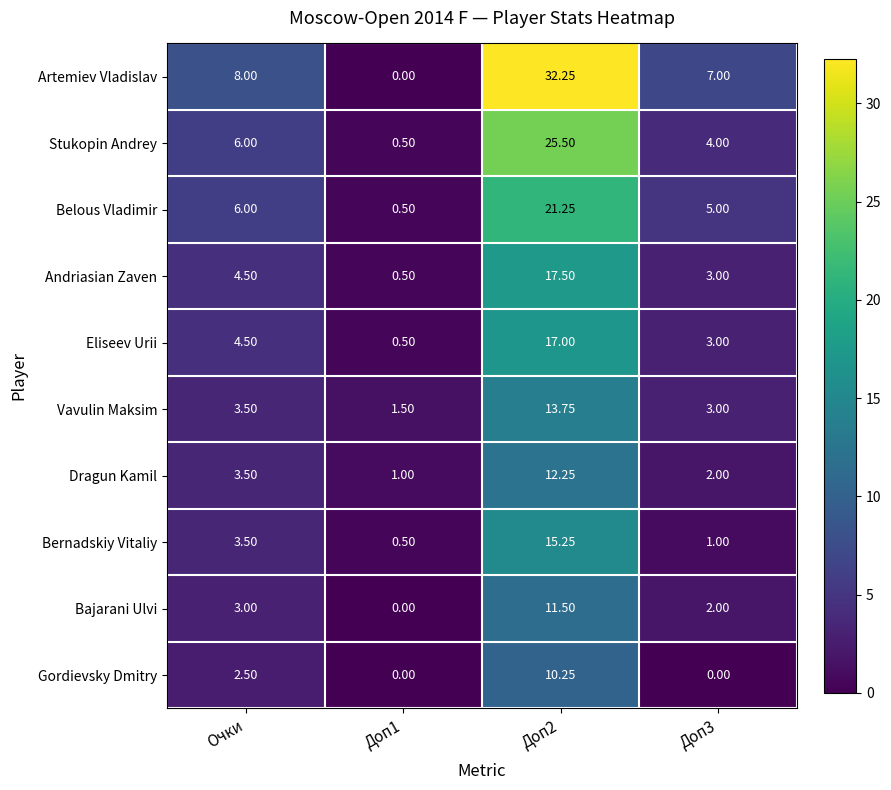

Which series has the widest spread of values?

Artemiev Vladislav